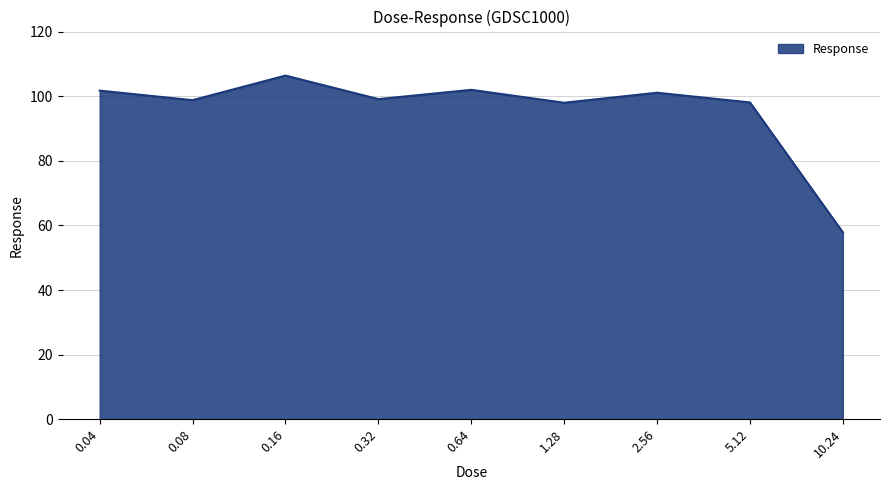

What is the change in value from 0.08 to 1.28?

-0.8